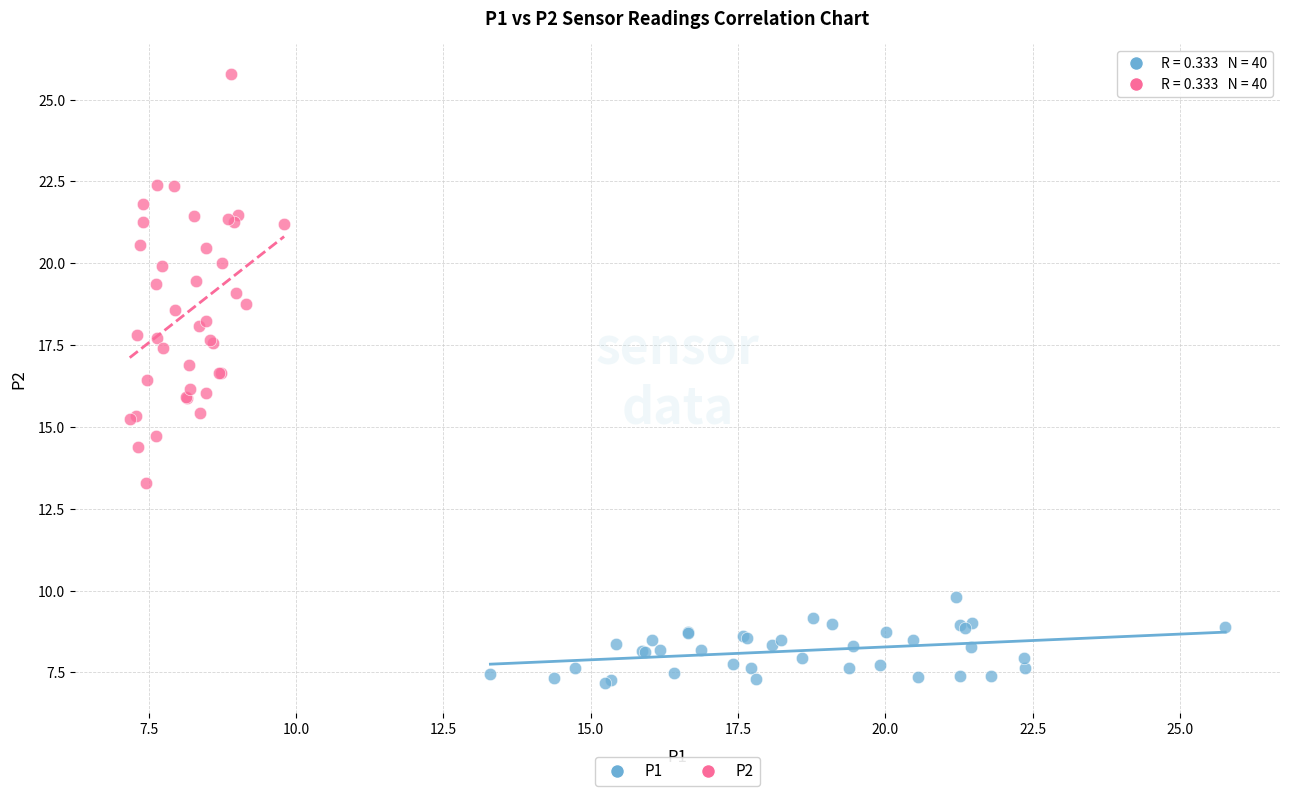

Which series reaches the maximum Y coordinate?

P2